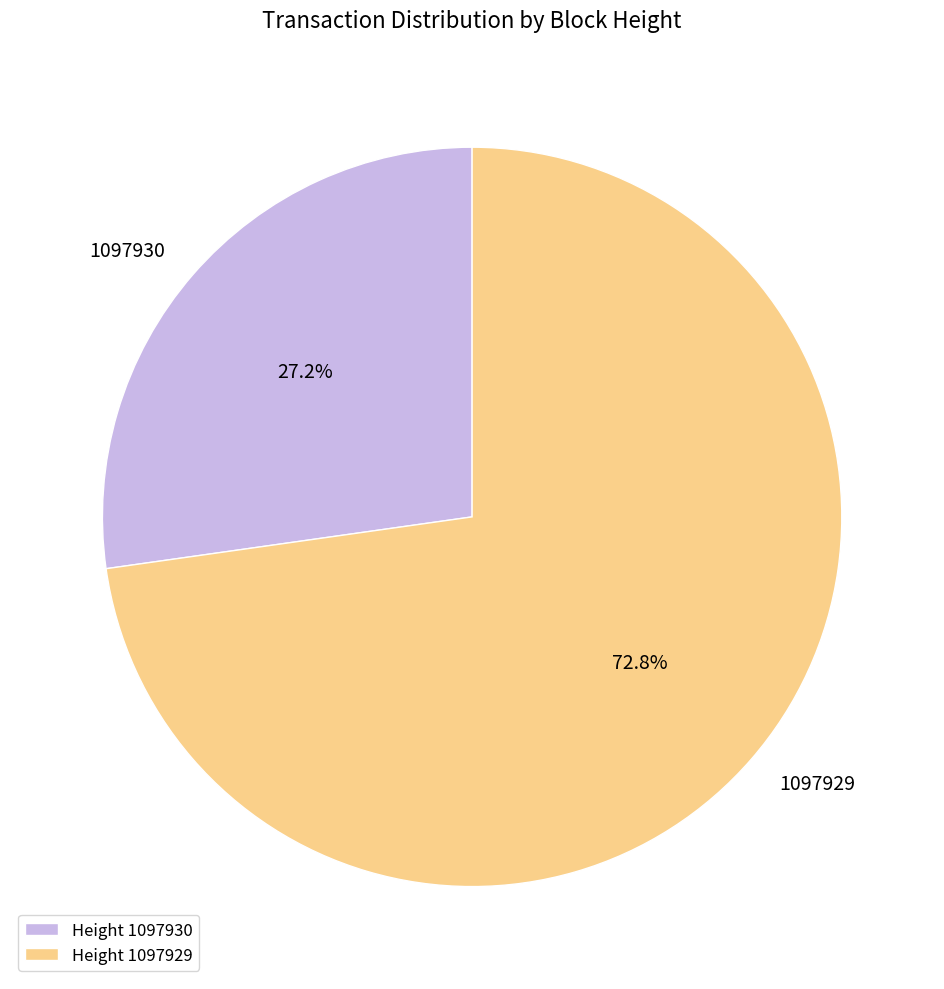

Does 1097929 represent more than half of the total?

Yes